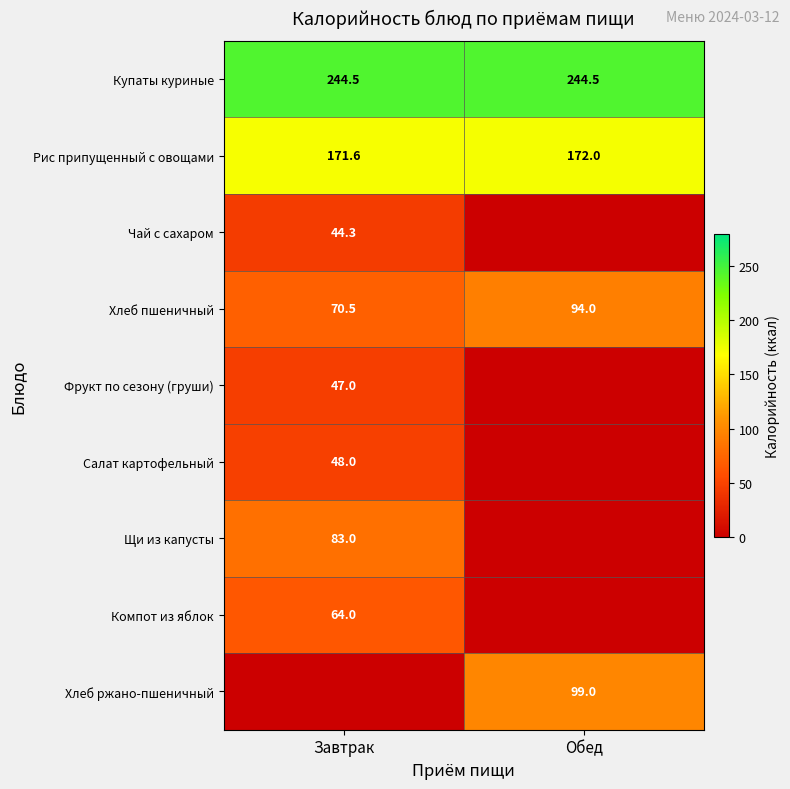

The Компот из яблок series shows 64.0 at Завтрак. True or false?

True